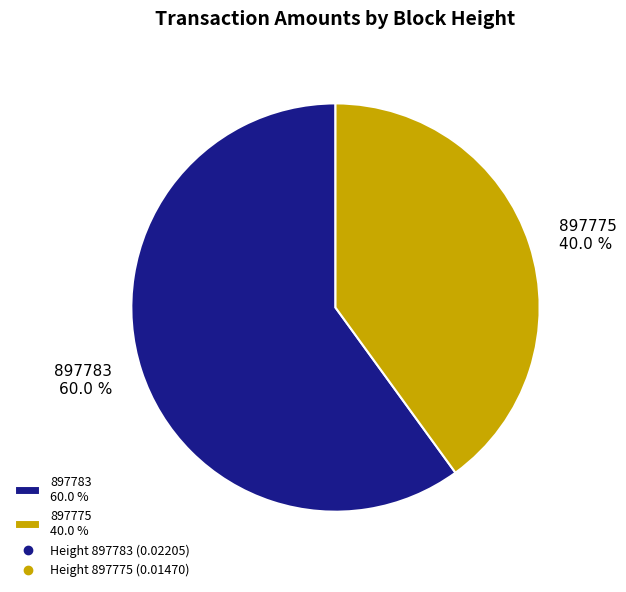

How many slices are in this pie chart?

2